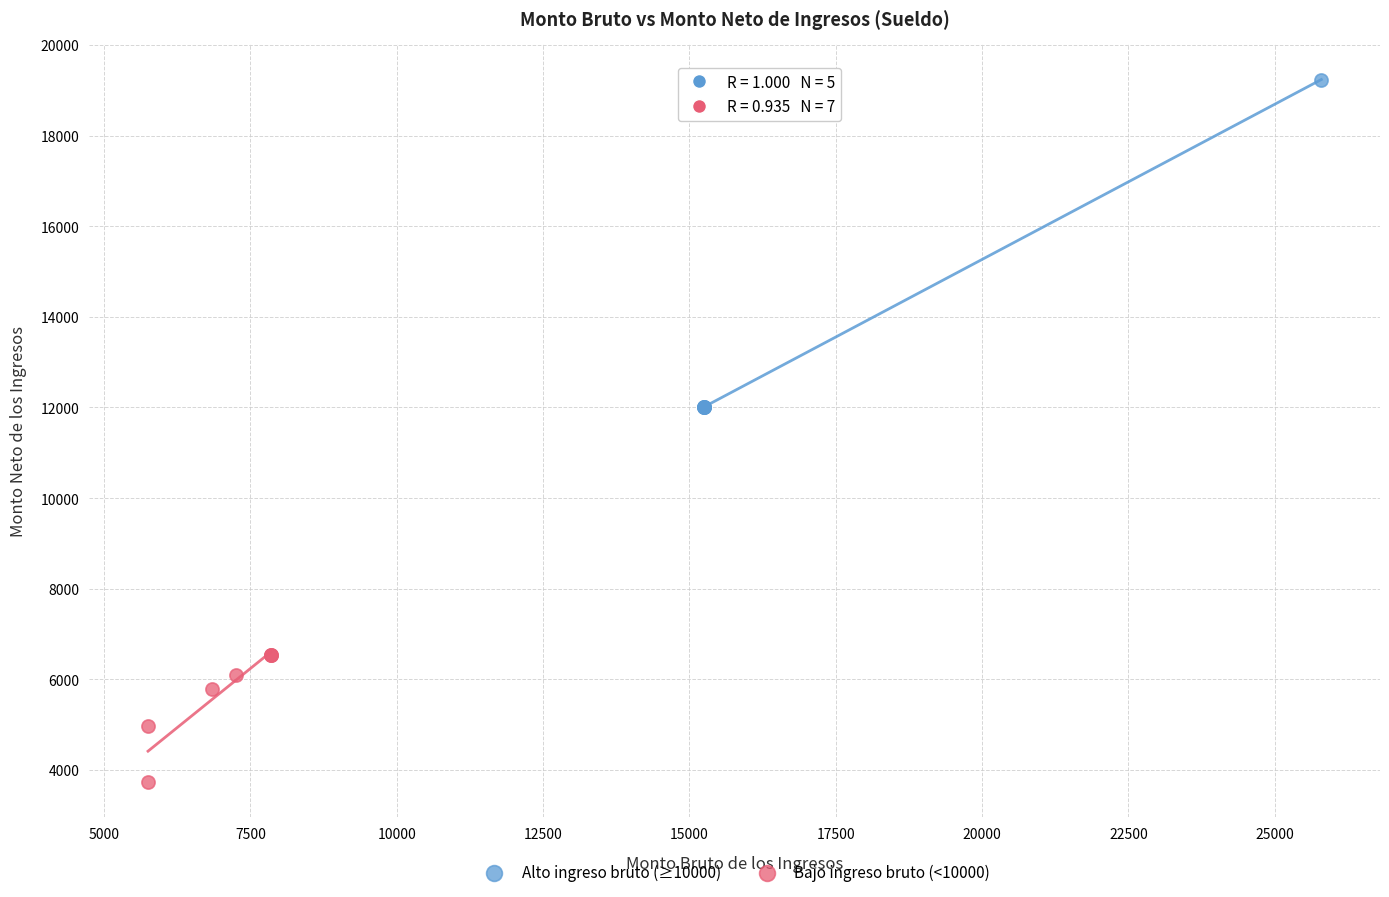

Which series contains the lowest Y value?

Bajo ingreso bruto (<10000)